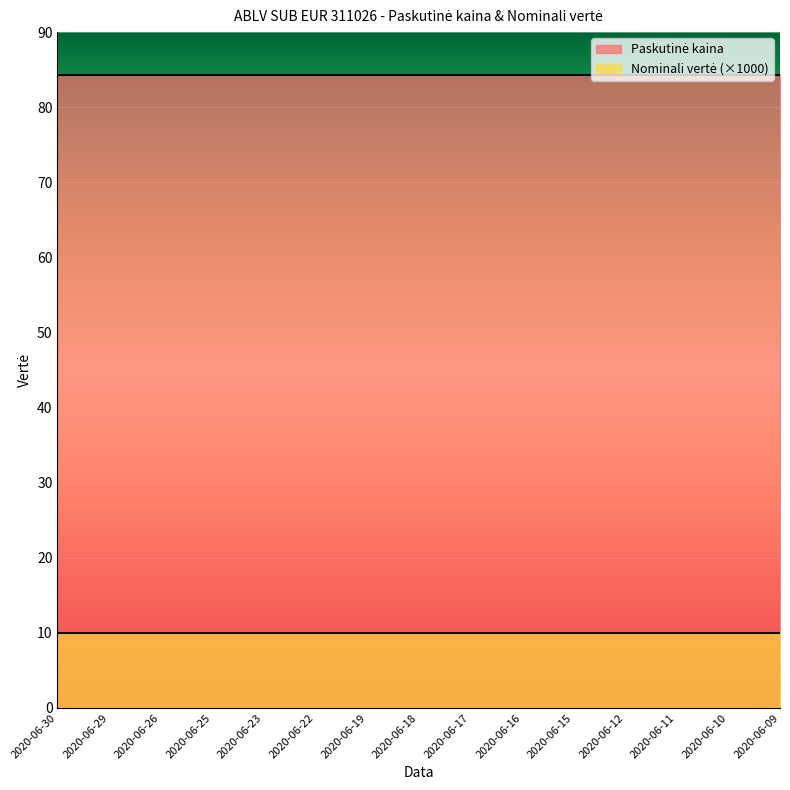

True or false: Nominali vertė and Paskutinė kaina intersect in this chart.

False